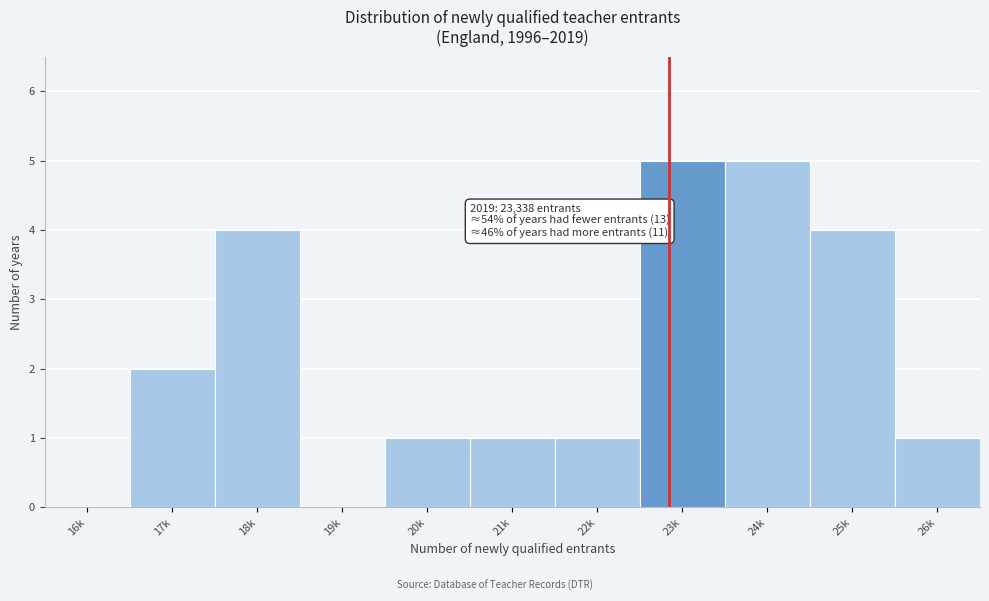

Reading right to left, extract all data points from this chart.

26k=1	25k=4	24k=5	23k=5	22k=1	21k=1	20k=1	19k=0	18k=4	17k=2	16k=0